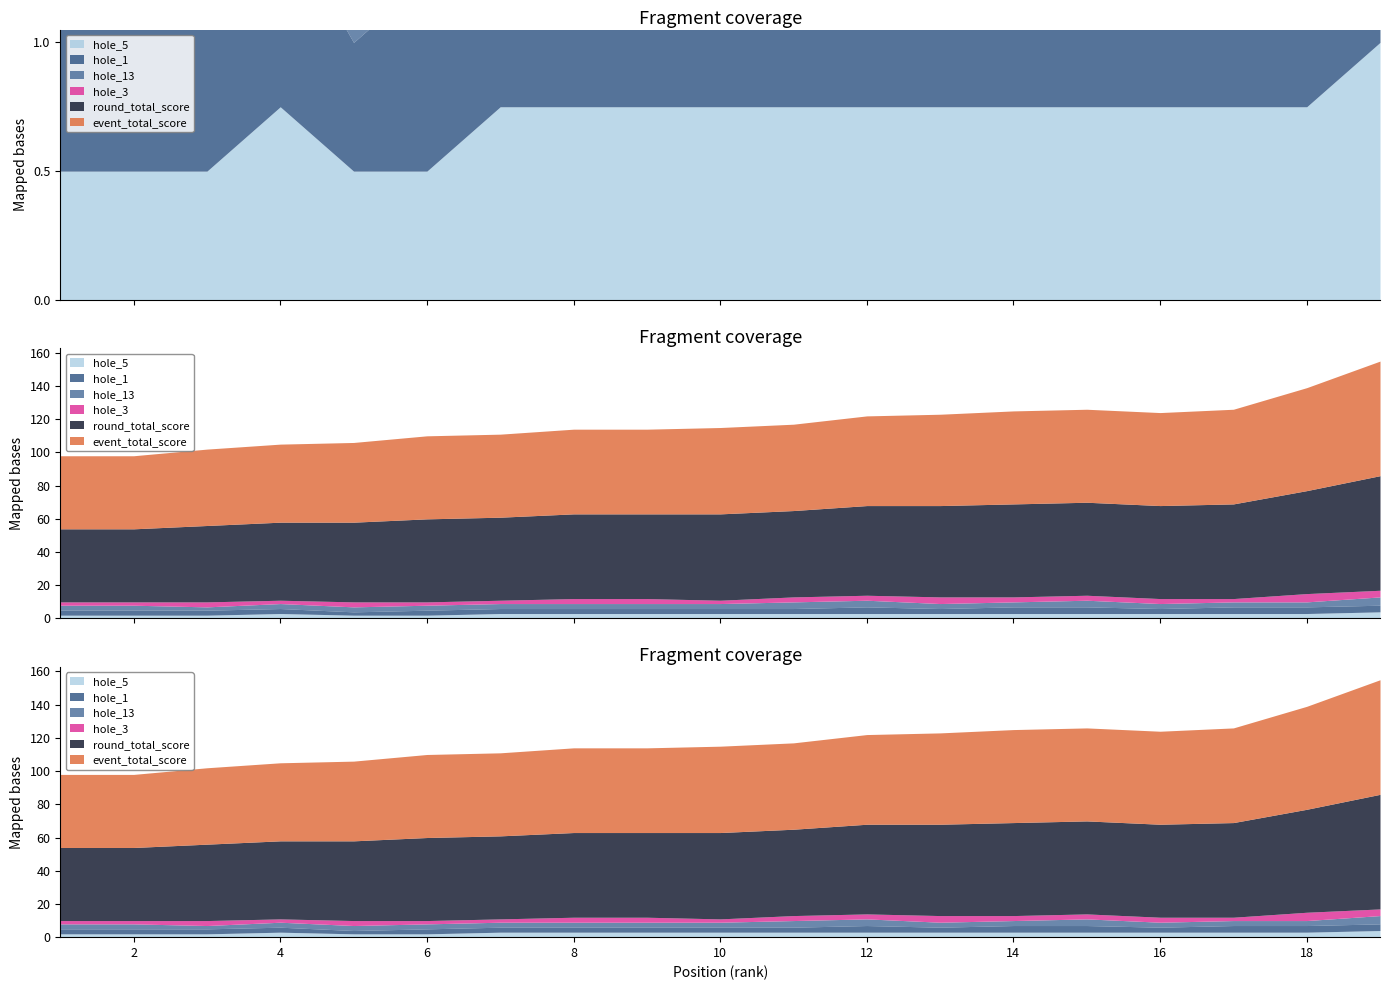

What is the greatest value displayed?

69